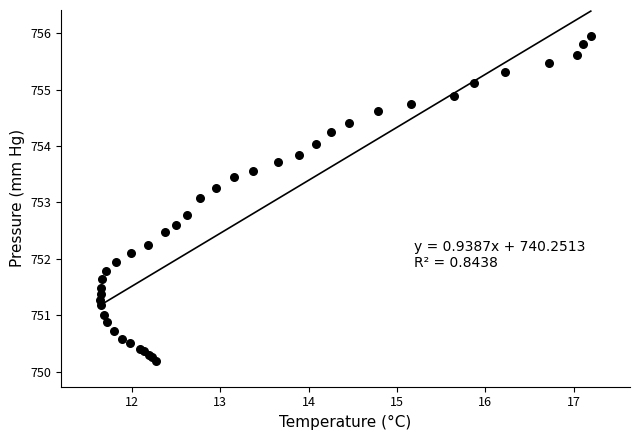

What Y value in the scatter plot is closest to 753?

753.1